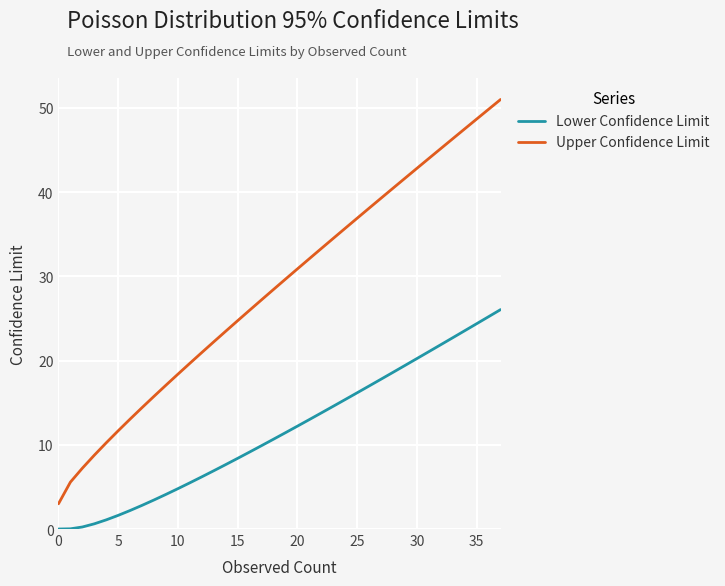

Which series has the largest total across all categories?

Upper Confidence Limit